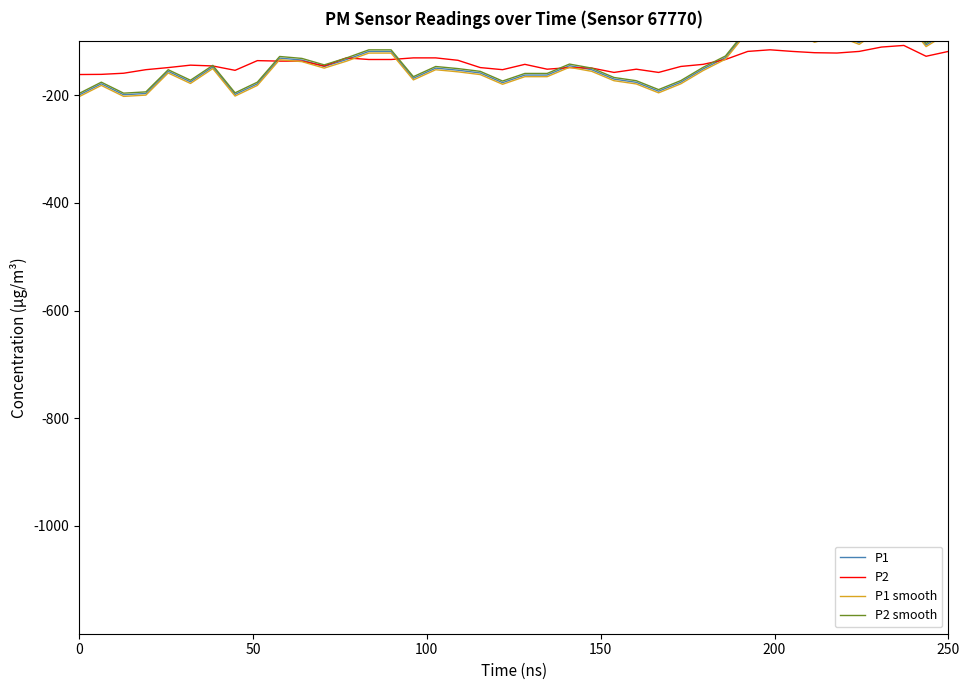

True or false: P1 smooth and P1 intersect in this chart.

False